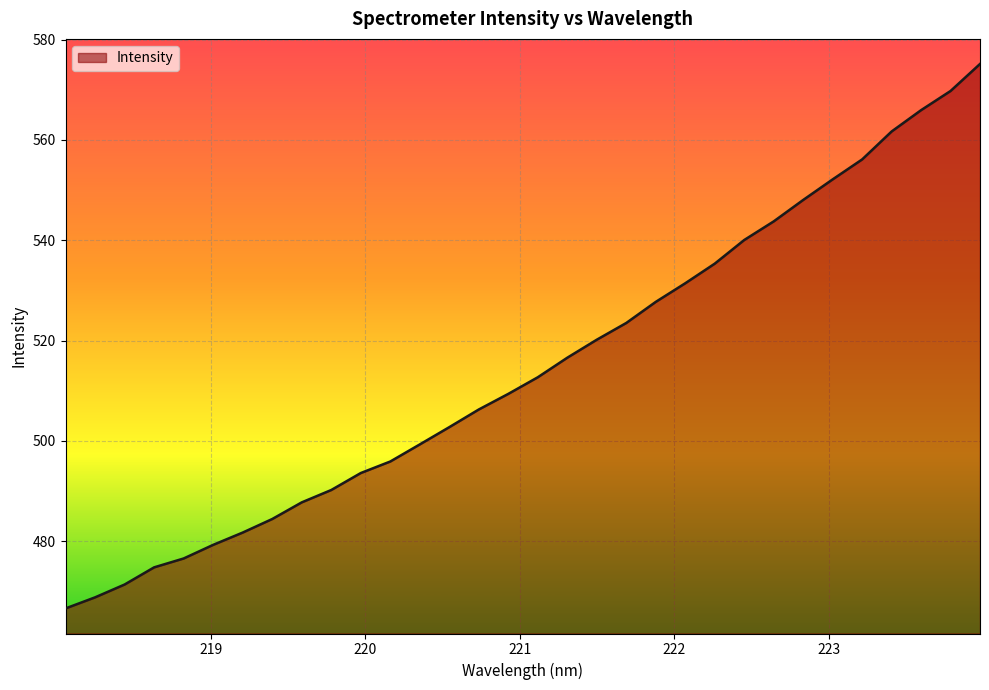

What is the minimum value shown in the chart?

466.6